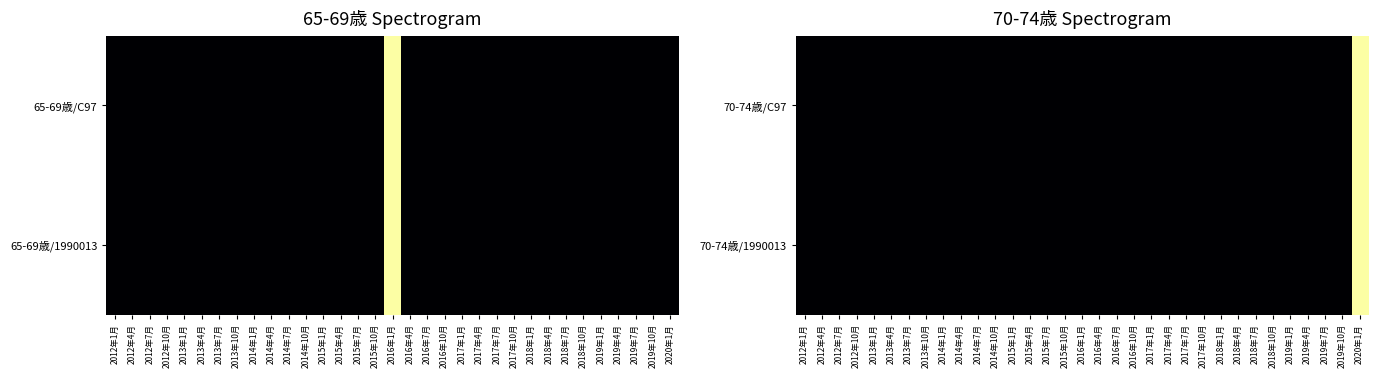

At 2019年1月, list the series in order from largest to smallest.

70-74歳/C97, 70-74歳/1990013